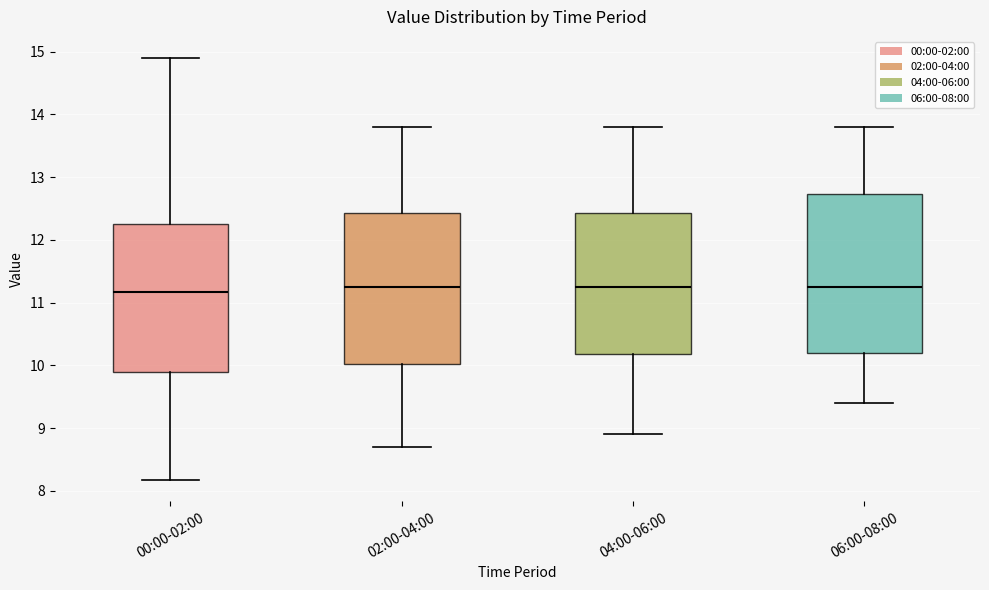

Reading left to right, read every box against the y-axis: the position of its median line, the range the box covers, and the ends of its whiskers. The values are not printed on the chart, so give them approximately, as read against the axis.

00:00-02:00: median 11.2, box 9.9 to 12.2, whiskers 8.2 to 14.9
02:00-04:00: median 11.3, box 10.0 to 12.4, whiskers 8.7 to 13.8
04:00-06:00: median 11.3, box 10.2 to 12.4, whiskers 8.9 to 13.8
06:00-08:00: median 11.3, box 10.2 to 12.7, whiskers 9.4 to 13.8